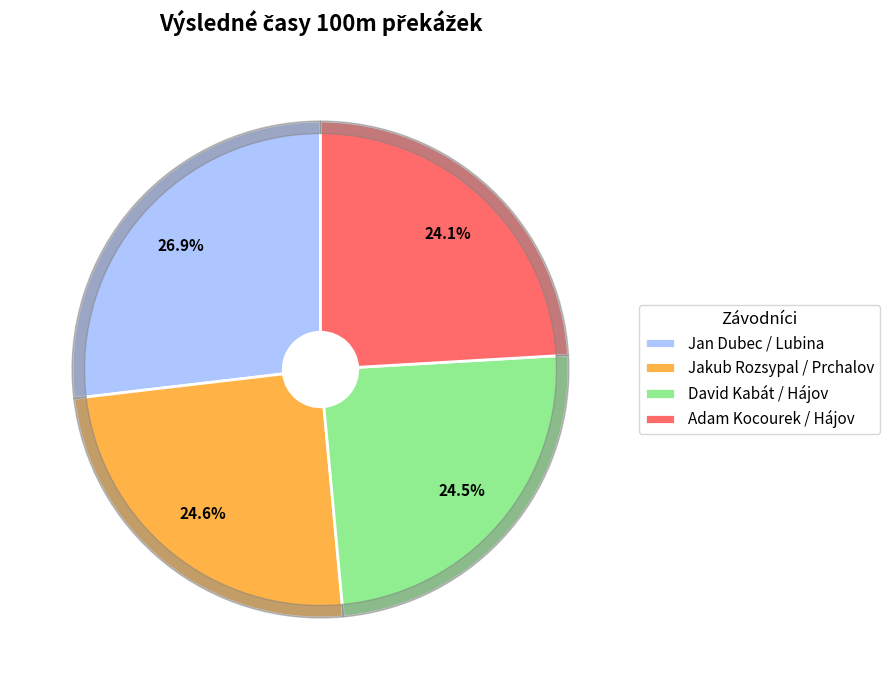

To the nearest percent, what is the difference between the Adam Kocourek / Hájov and Jan Dubec / Lubina slice percentages?

3%